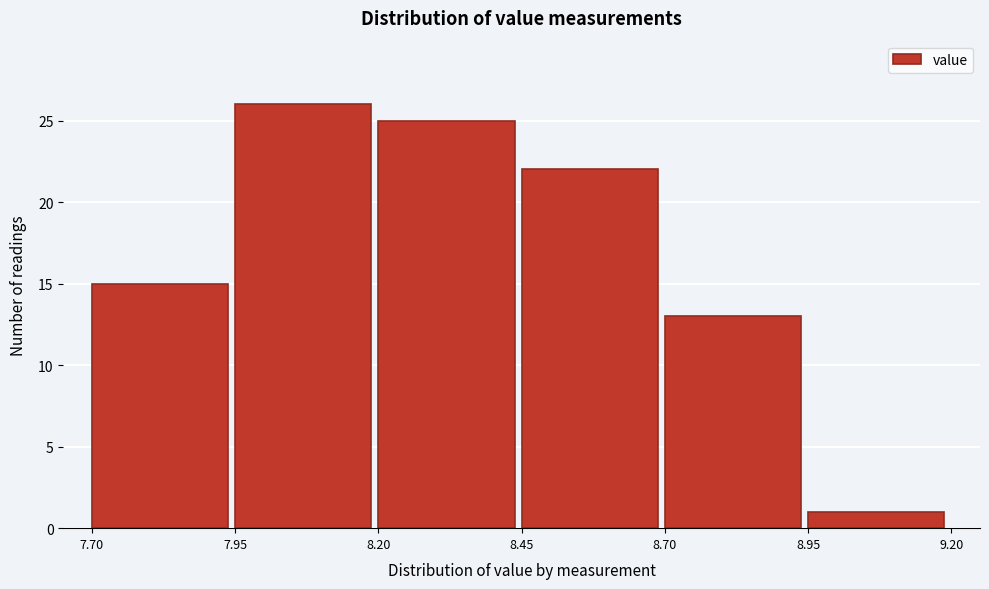

Reading left to right, list every bar in this chart as the range it spans on the x-axis followed by its height. The values are not printed on the chart, so give them approximately, as read against the axis.

7.70 to 7.95: 15
7.95 to 8.20: 26
8.20 to 8.45: 25
8.45 to 8.70: 22
8.70 to 8.95: 13
8.95 to 9.20: 1